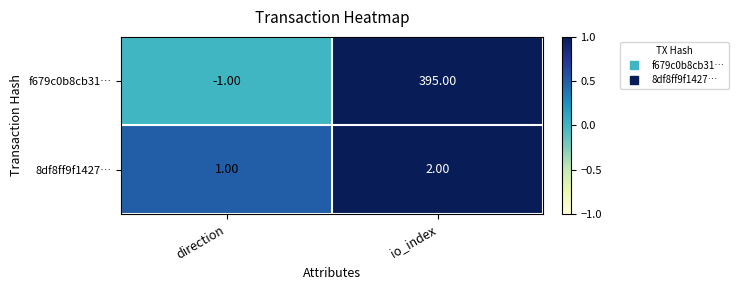

At which label is 8df8ff9f1427… closest to 1?

direction